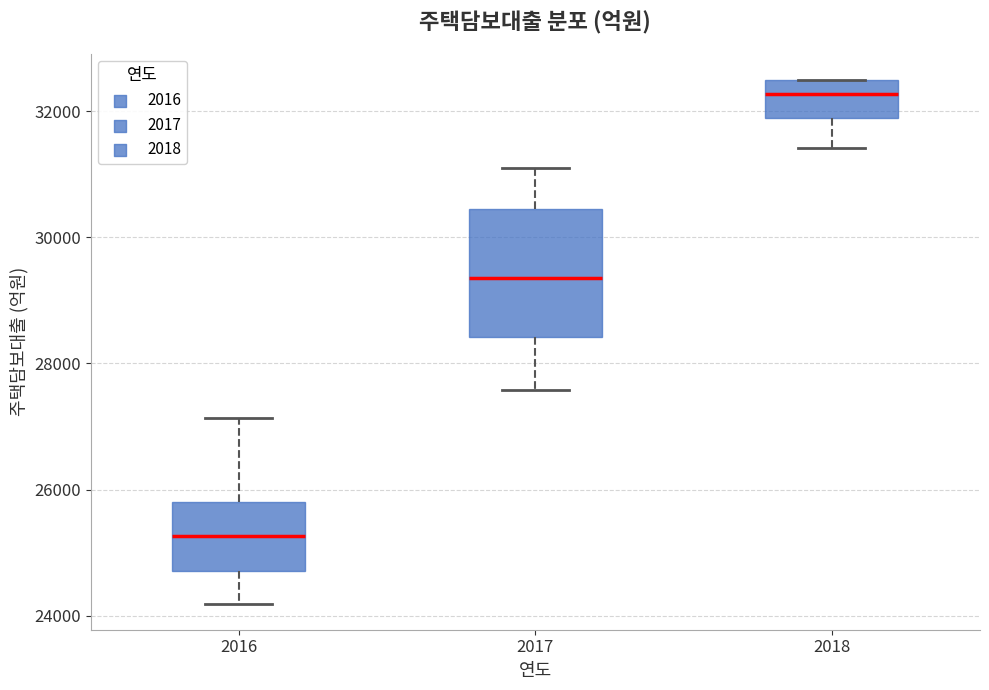

Reading left to right, read every box against the y-axis: the position of its median line, the range the box covers, and the ends of its whiskers. The values are not printed on the chart, so give them approximately, as read against the axis.

2016: median 25200, box 24800 to 25800, whiskers 24200 to 27200
2017: median 29400, box 28400 to 30400, whiskers 27600 to 31000
2018: median 32200, box 31800 to 32400, whiskers 31400 to 32400